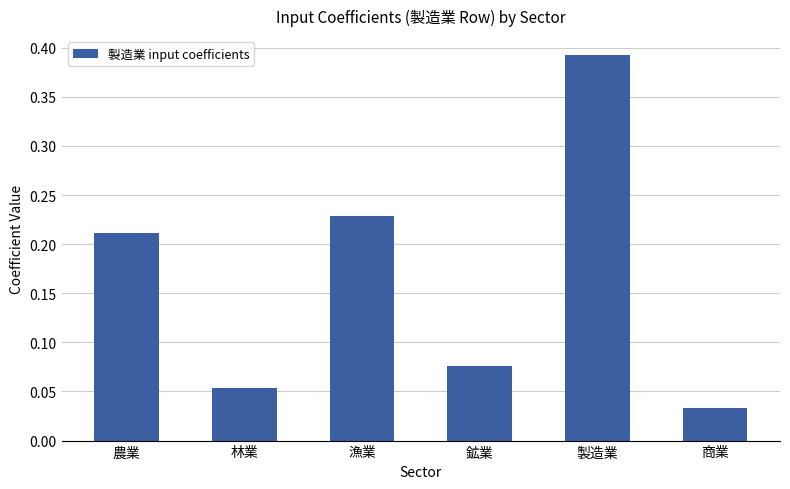

List the labels in order of value, smallest first.

商業, 林業, 鉱業, 農業, 漁業, 製造業